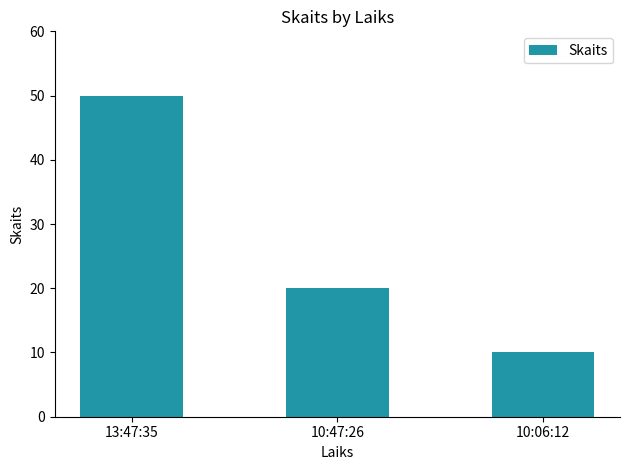

What value does the data have at 10:06:12?

10